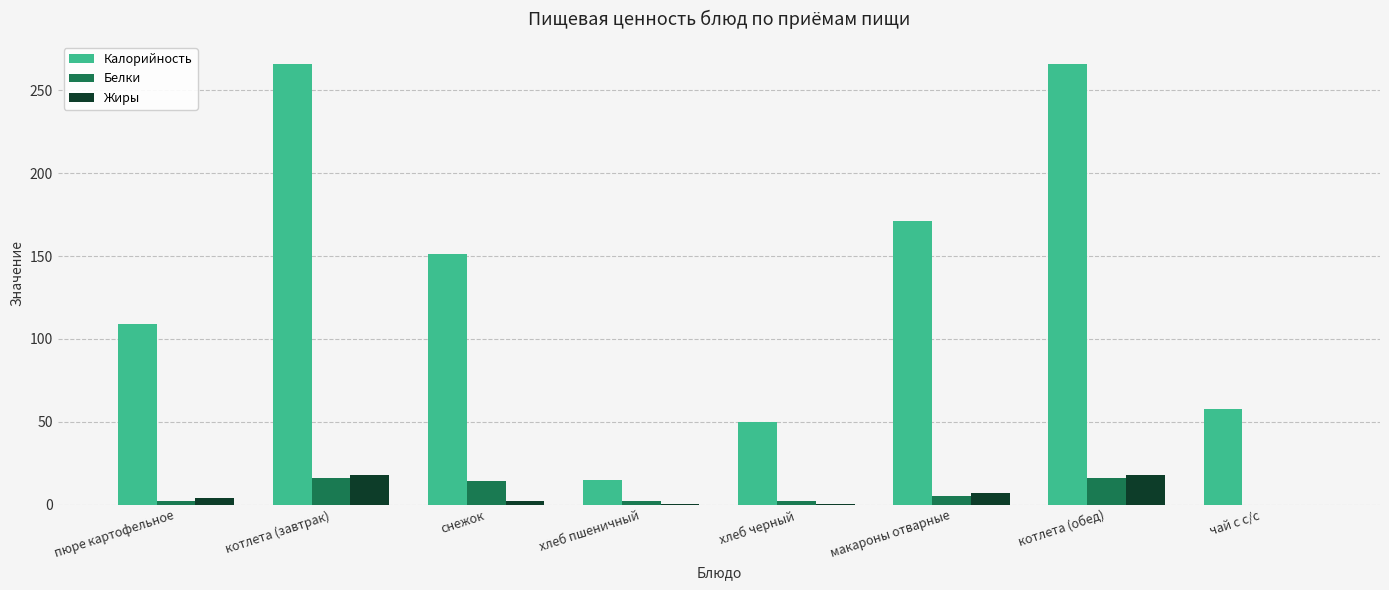

What is the approximate value of Калорийность at хлеб пшеничный?

15.0